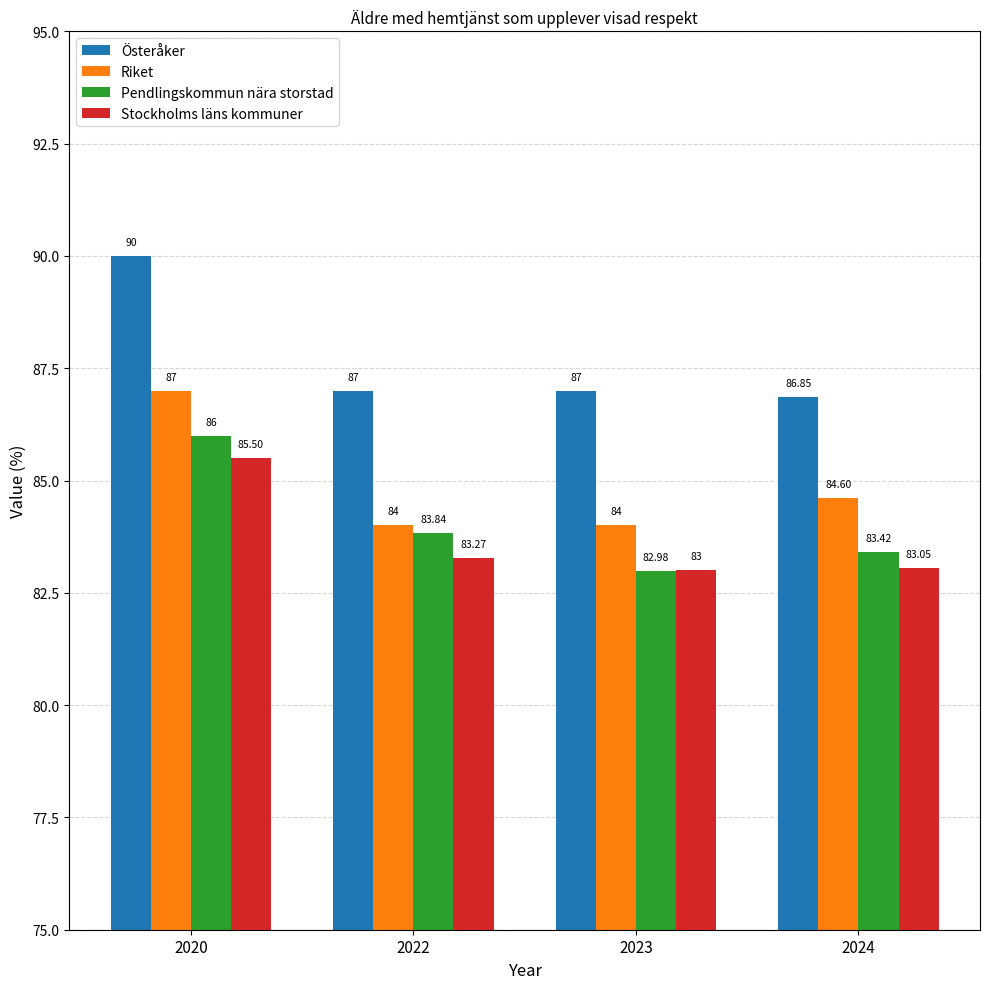

Which category has the highest value in the Österåker series?

2020